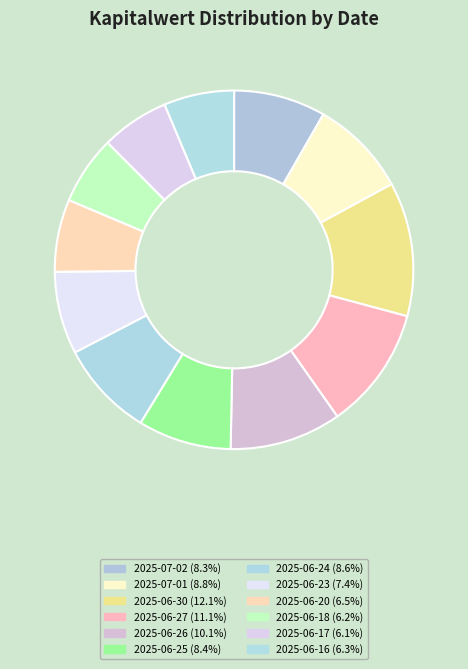

What is the smallest slice in the pie chart?

2025-06-17